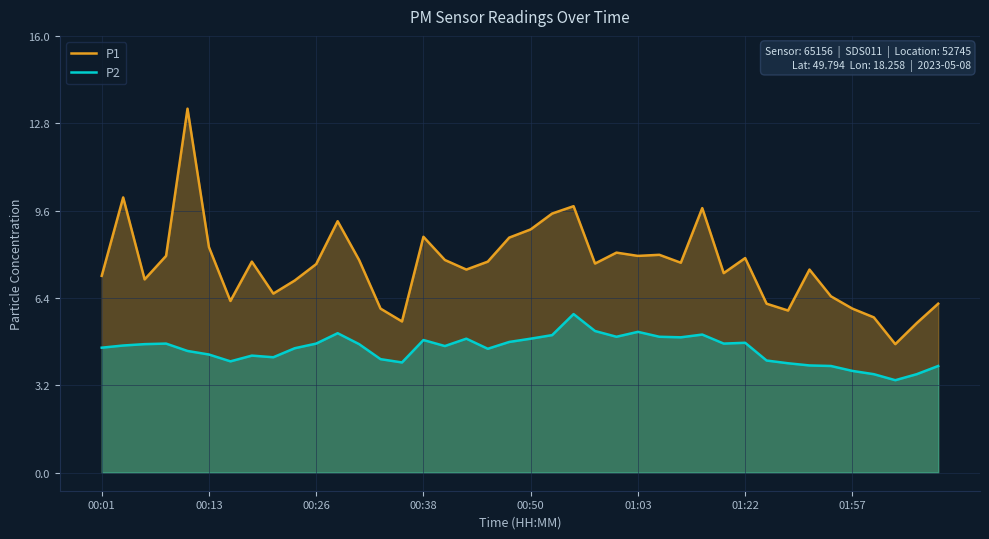

True or false: P1 has more than 0 interior local peaks.

True